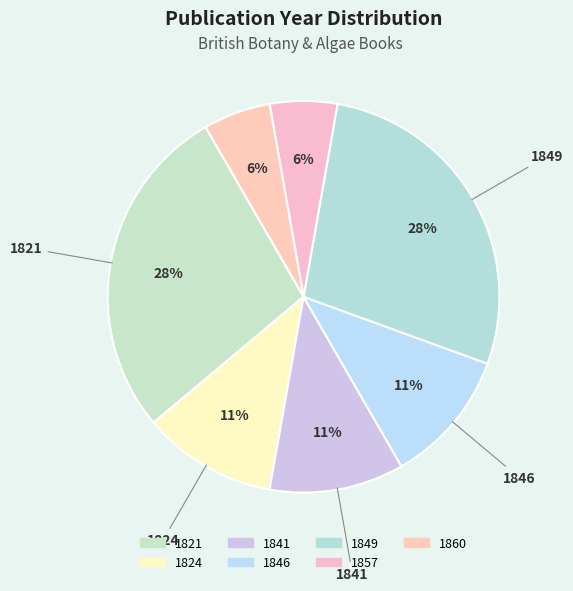

Does 1824 account for over 50% of the chart?

No